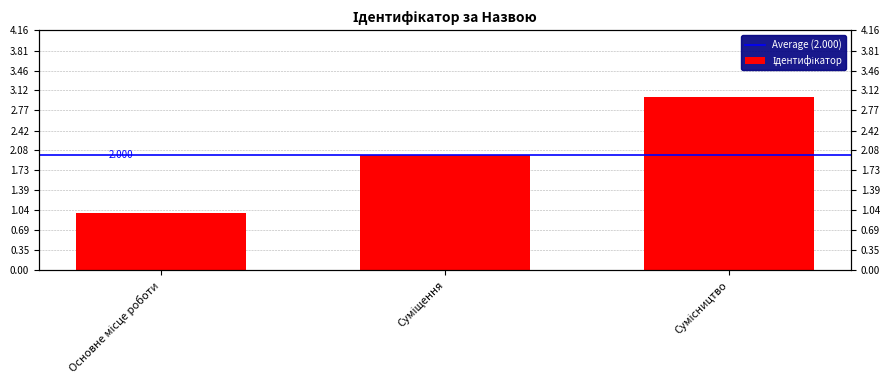

List the labels in order of value, largest first.

Сумісництво, Суміщення, Основне місце роботи